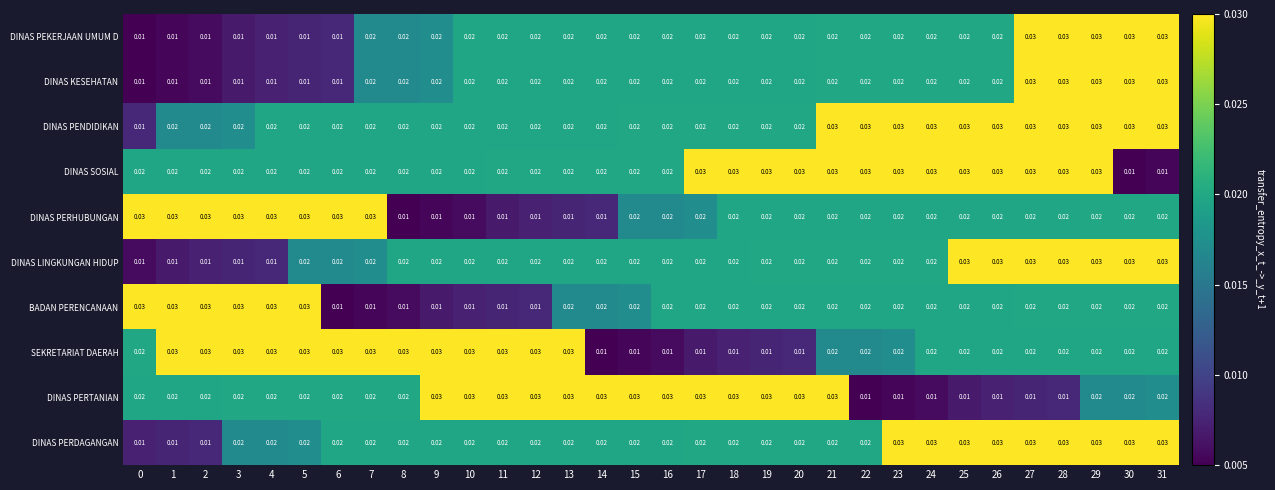

Is the value of DINAS PERDAGANGAN at 13 greater than the value of DINAS PERHUBUNGAN at 3?

No